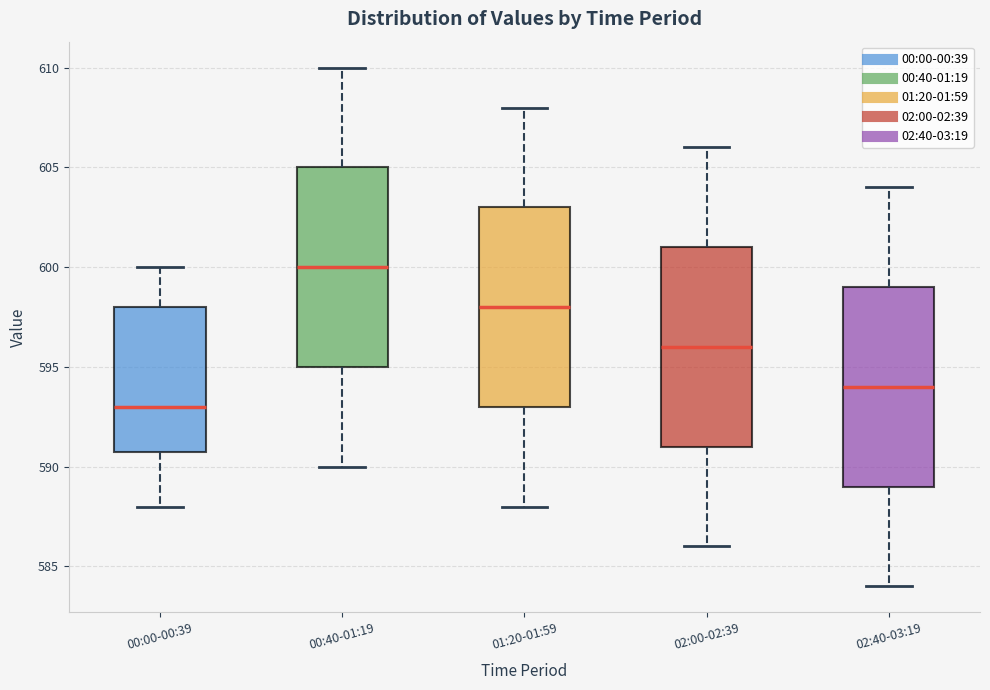

Reading left to right, read every box against the y-axis: the position of its median line, the range the box covers, and the ends of its whiskers. The values are not printed on the chart, so give them approximately, as read against the axis.

00:00-00:39: median 593, box 591 to 598, whiskers 588 to 600
00:40-01:19: median 600, box 595 to 605, whiskers 590 to 610
01:20-01:59: median 598, box 593 to 603, whiskers 588 to 608
02:00-02:39: median 596, box 591 to 601, whiskers 586 to 606
02:40-03:19: median 594, box 589 to 599, whiskers 584 to 604